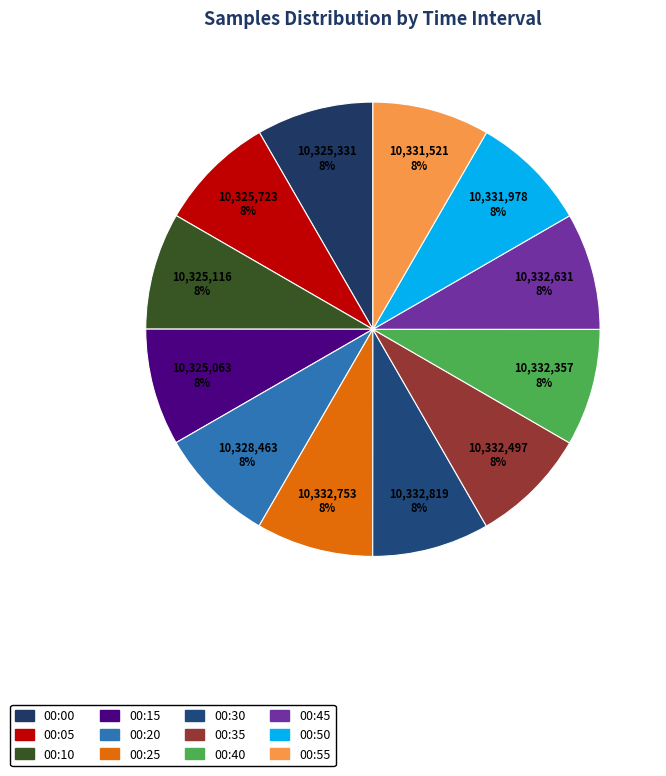

How many slices are in this pie chart?

12